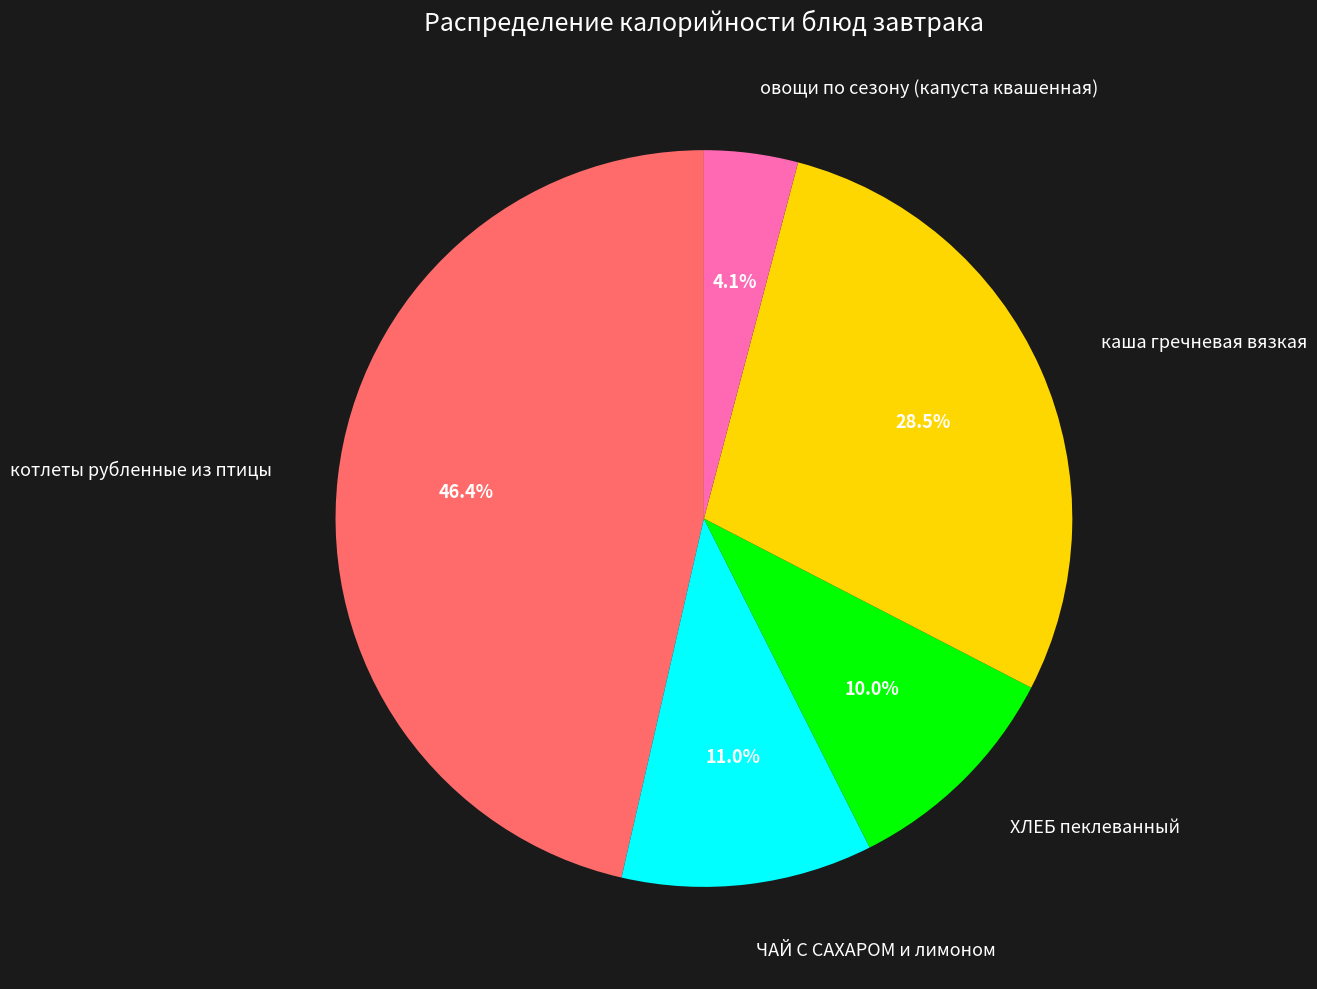

Which has a higher value, овощи по сезону (капуста квашенная) or каша гречневая вязкая?

каша гречневая вязкая